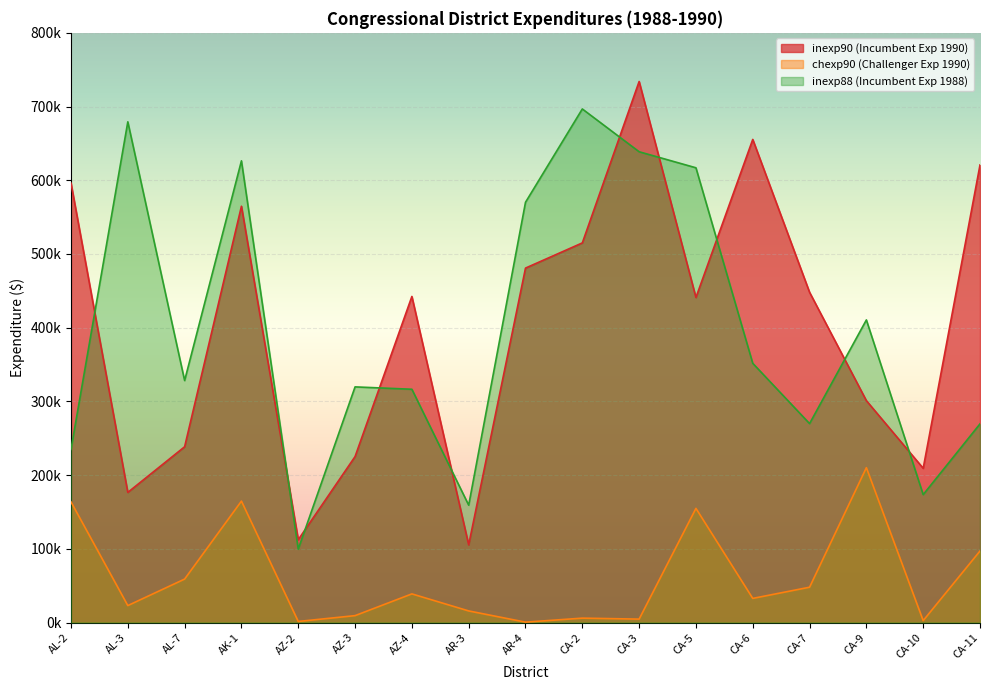

At which category does inexp88 reach its first local peak?

AL-3